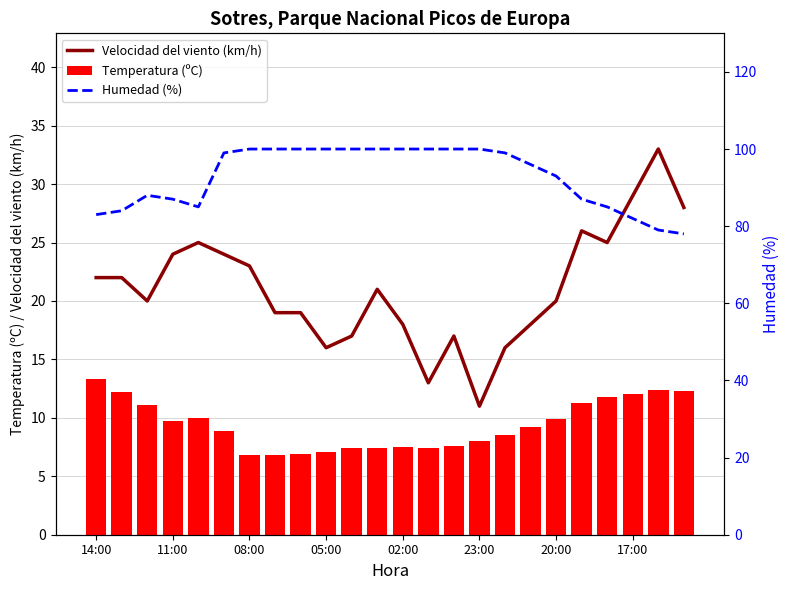

At how many categories does at least one series exceed 99?

10